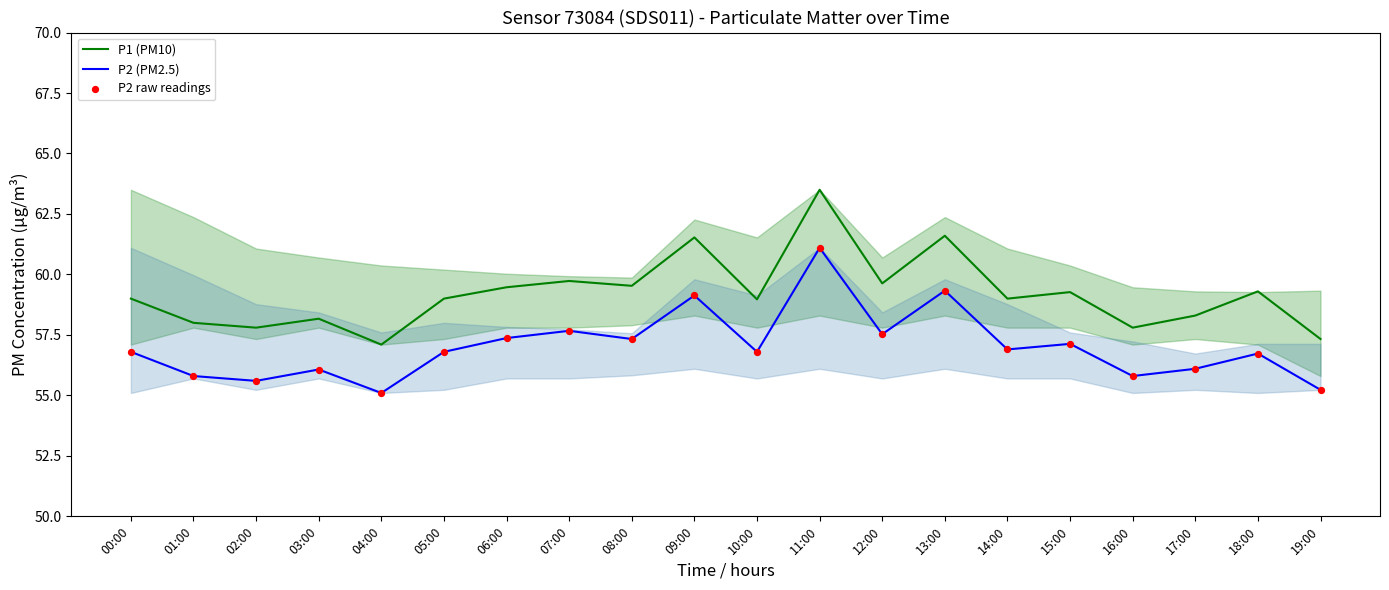

What are all the series names shown in the legend?

P1 (PM10), P2 (PM2.5), P2 raw readings